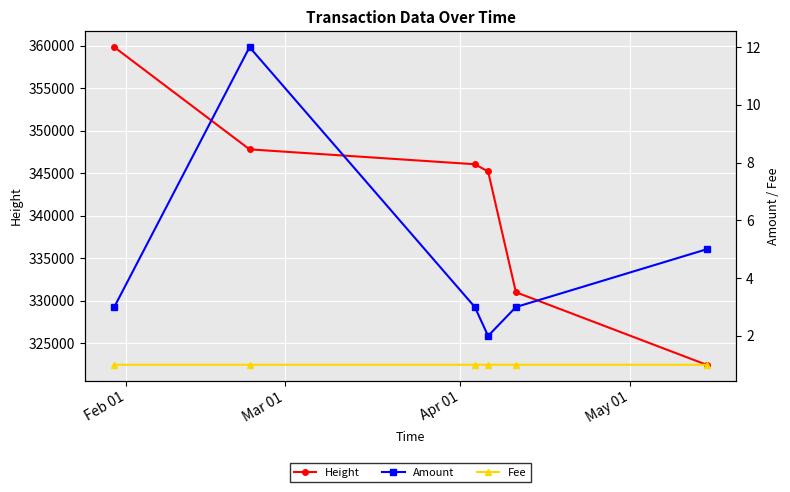

How many data points does each series have?

6